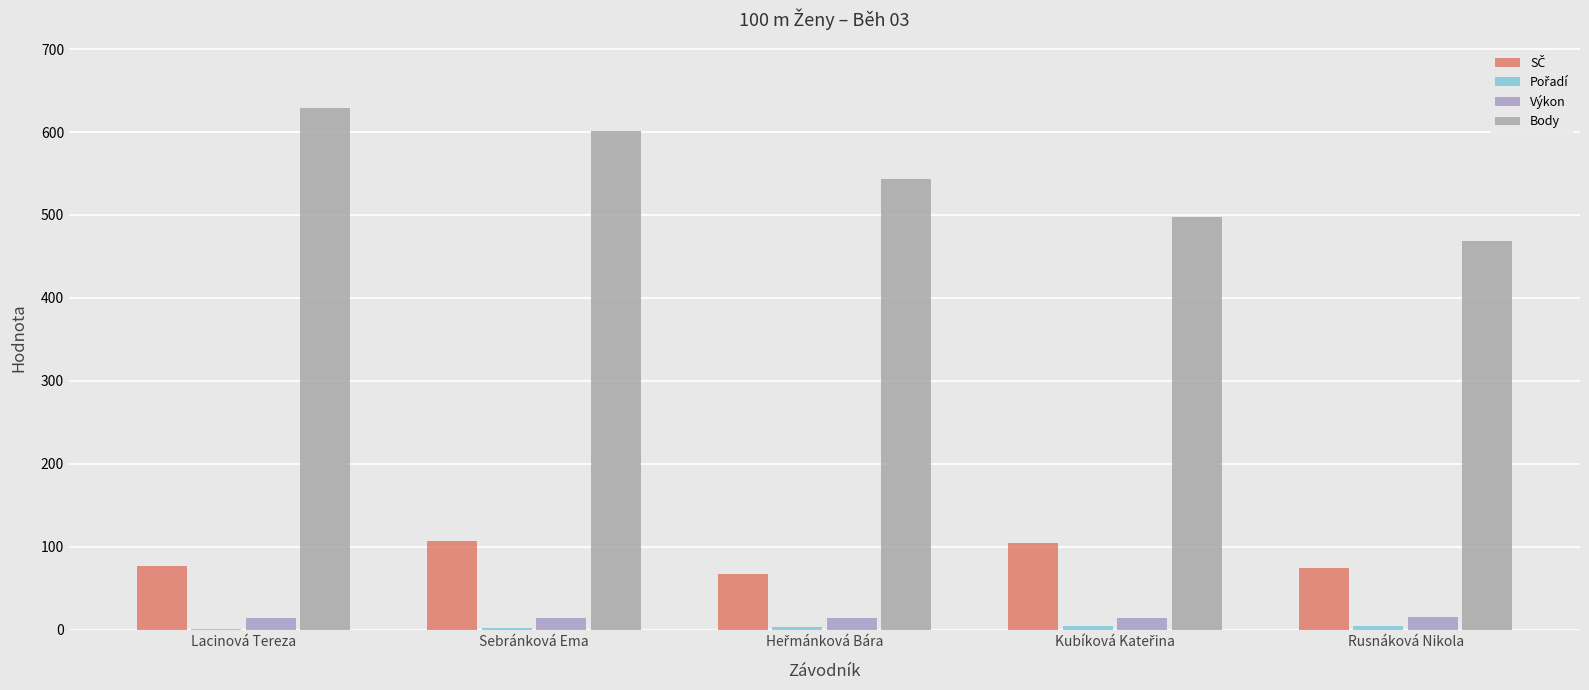

List the series in order of their peak value, lowest first.

Pořadí, Výkon, SČ, Body